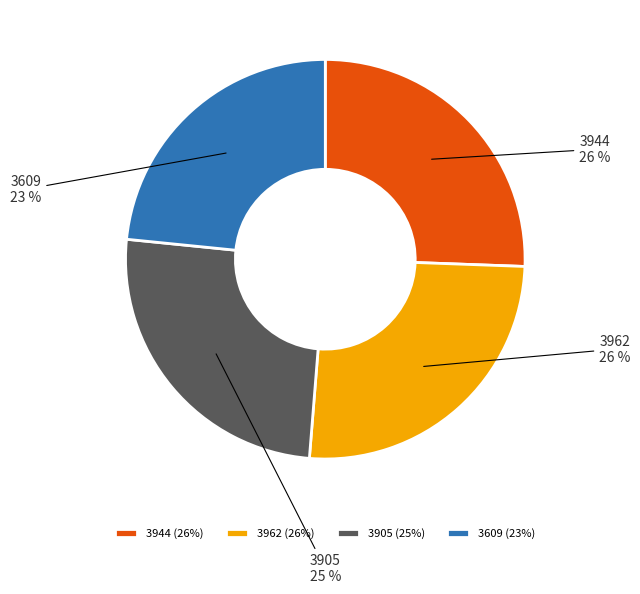

Which has a higher value, 3609 or 3944?

3944